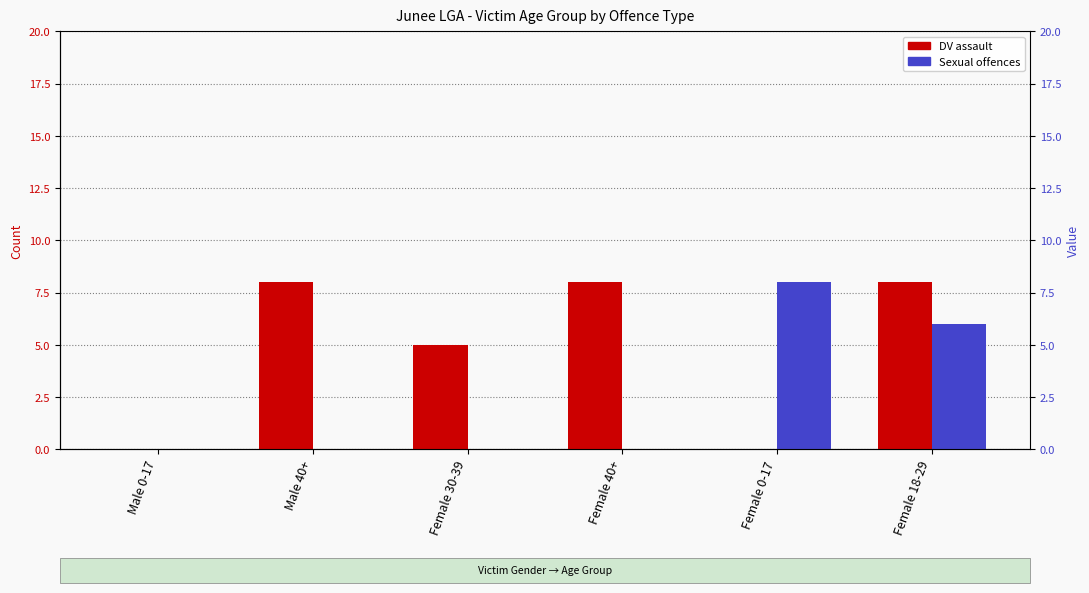

How many bars are there in total?

12